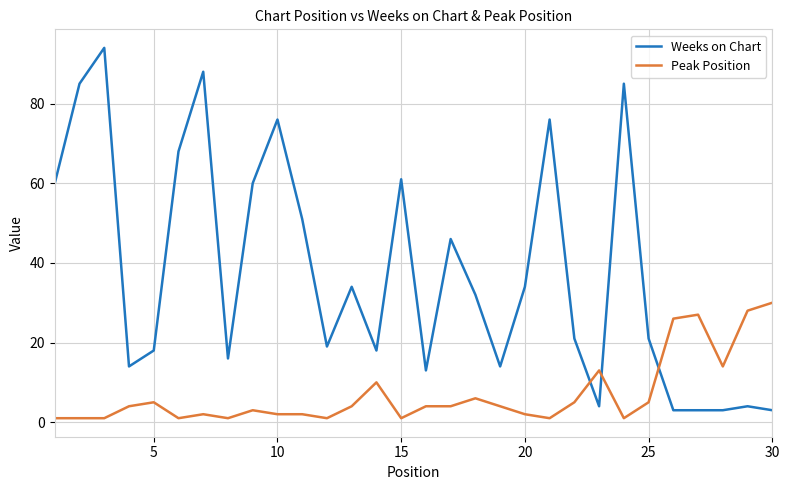

What is the greatest value displayed?

94